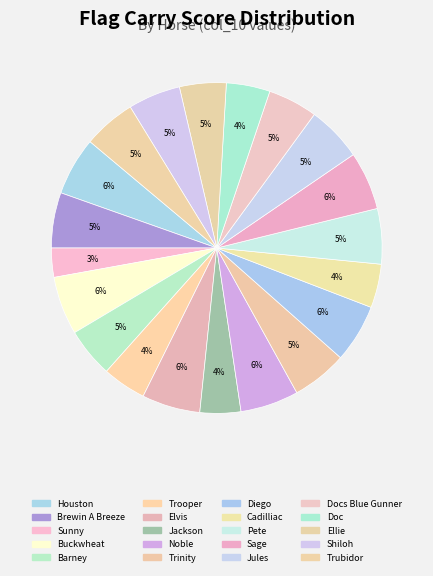

Which slice is the largest?

Houston